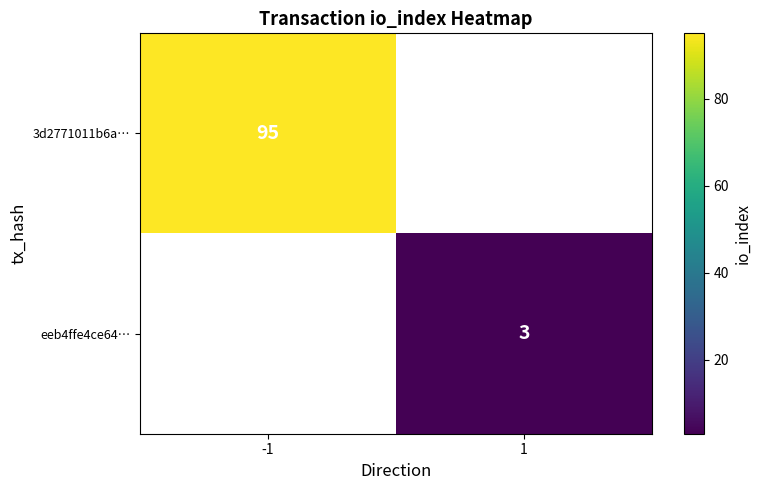

The value of 3d2771011b6a… at -1 is 95. True or false?

True